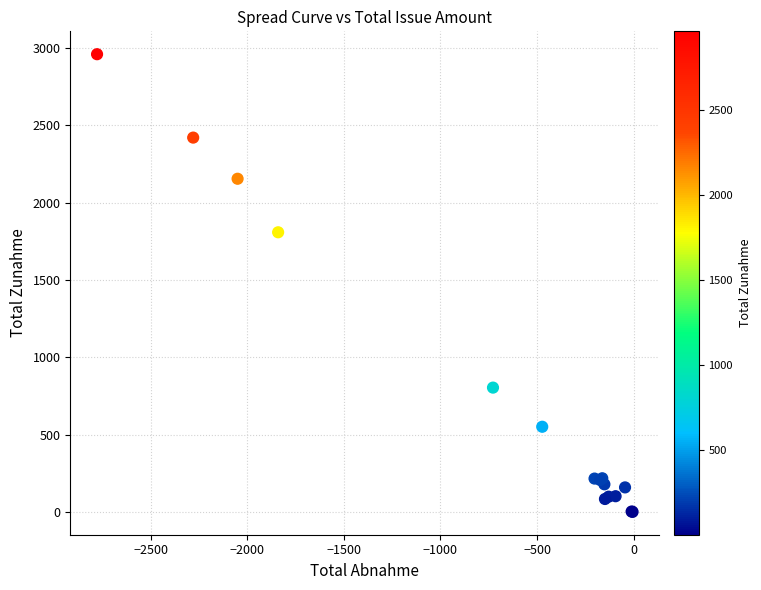

What Y value in the scatter plot is closest to 1481?

1809